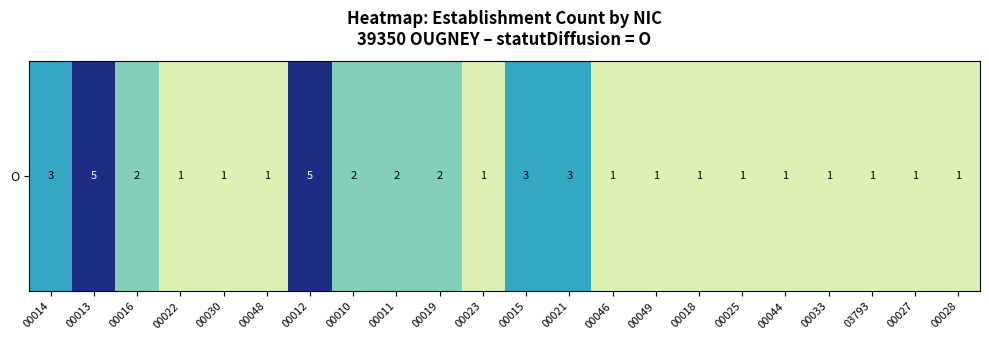

The value at 00048 is 1. True or false?

False